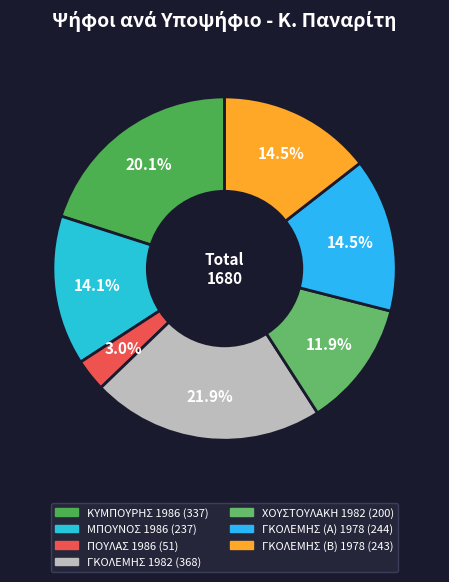

Is it true that ΠΟΥΛΑΣ 1986 is 1% of the pie?

False